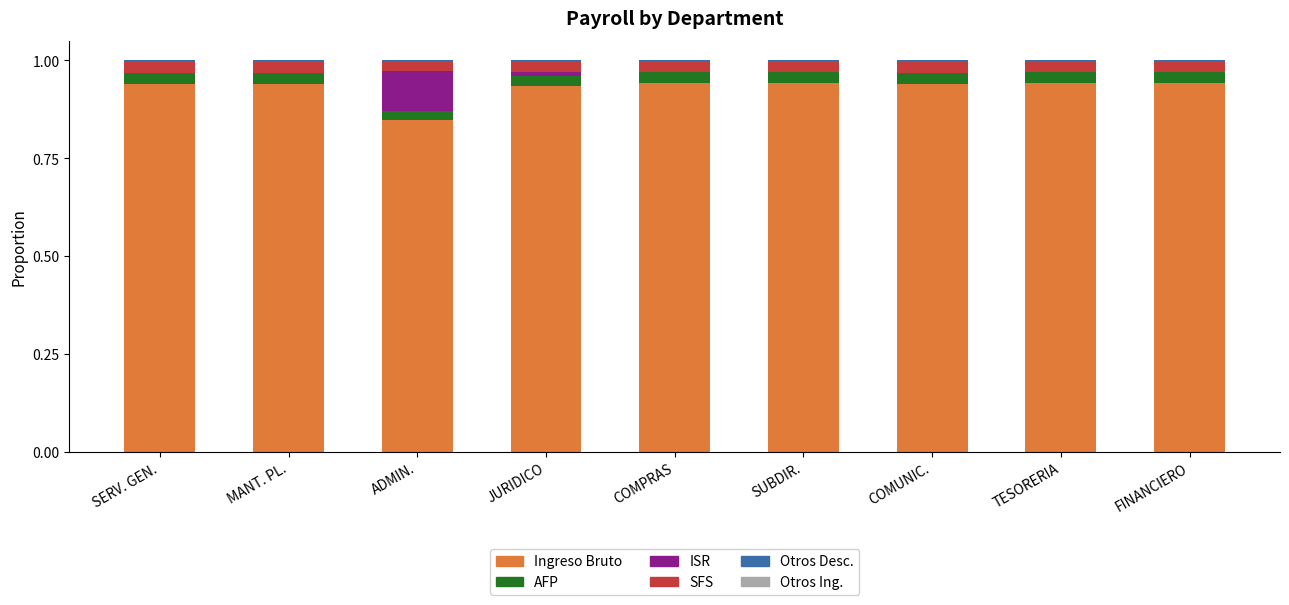

The value of Ingreso Bruto at SUBDIR. is 0.6. True or false?

False